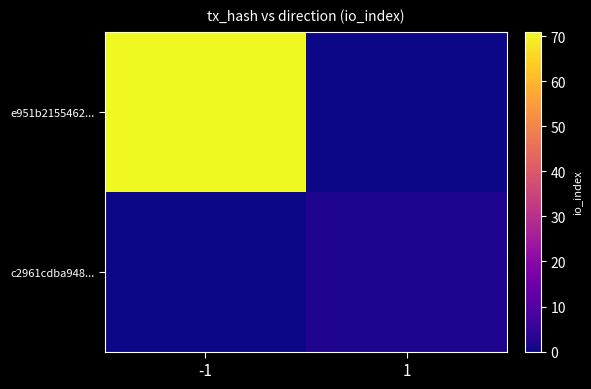

Between -1 and 1, which is larger?

-1